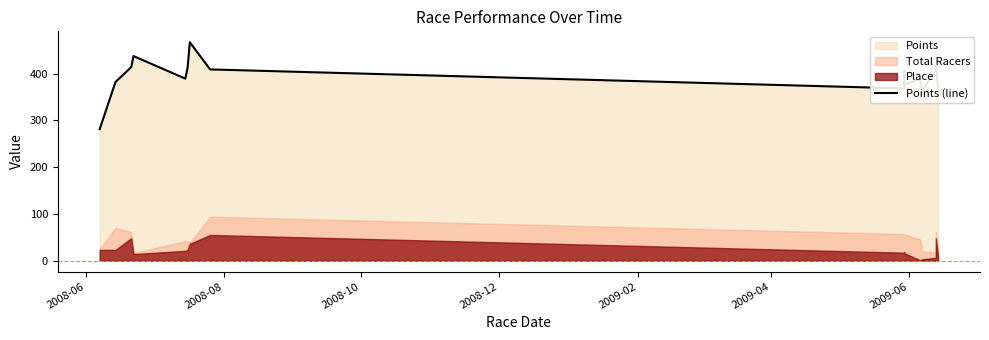

What is the difference between the maximum and minimum values?

185.8